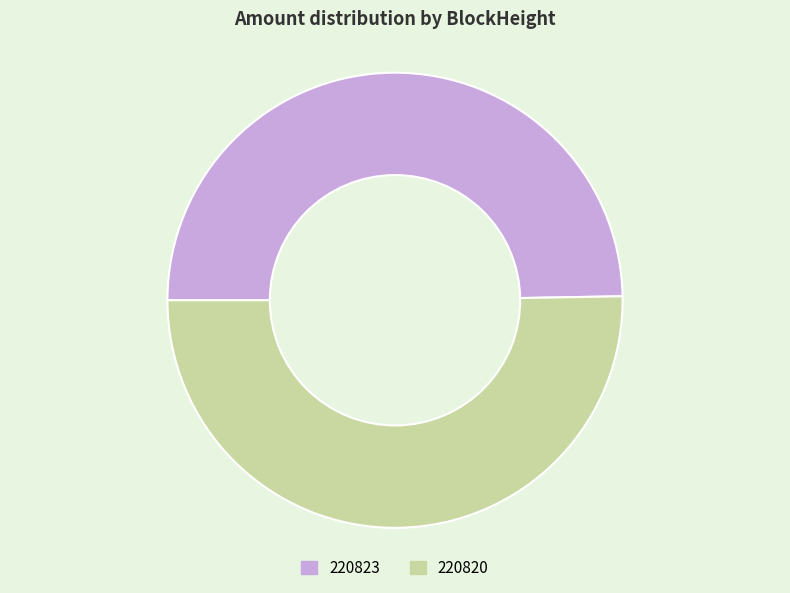

Count the number of slices in the pie.

2